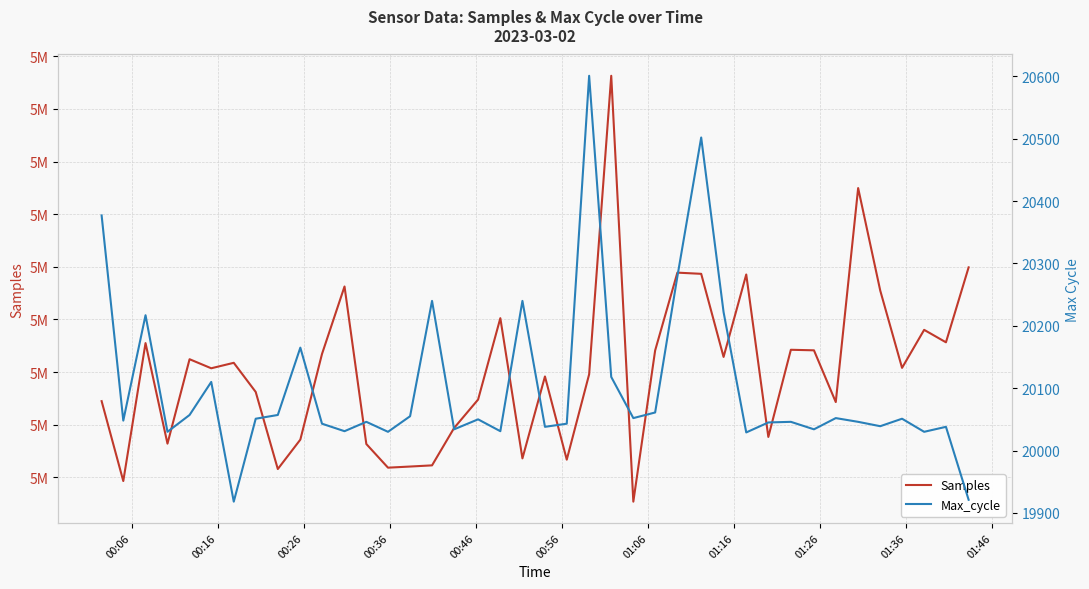

Which series has the largest total across all categories?

Samples